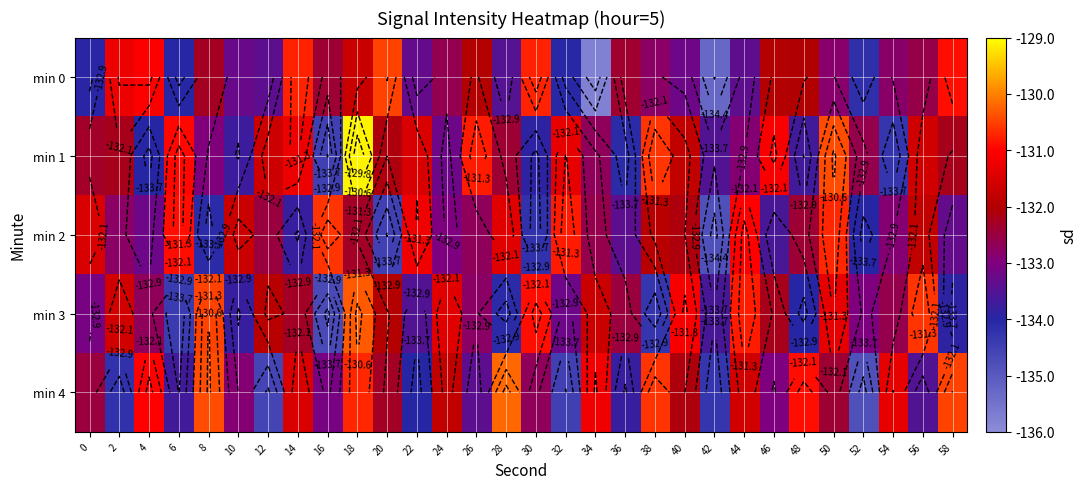

Is the value of min 0 at 46 greater than the value of min 4 at 6?

Yes